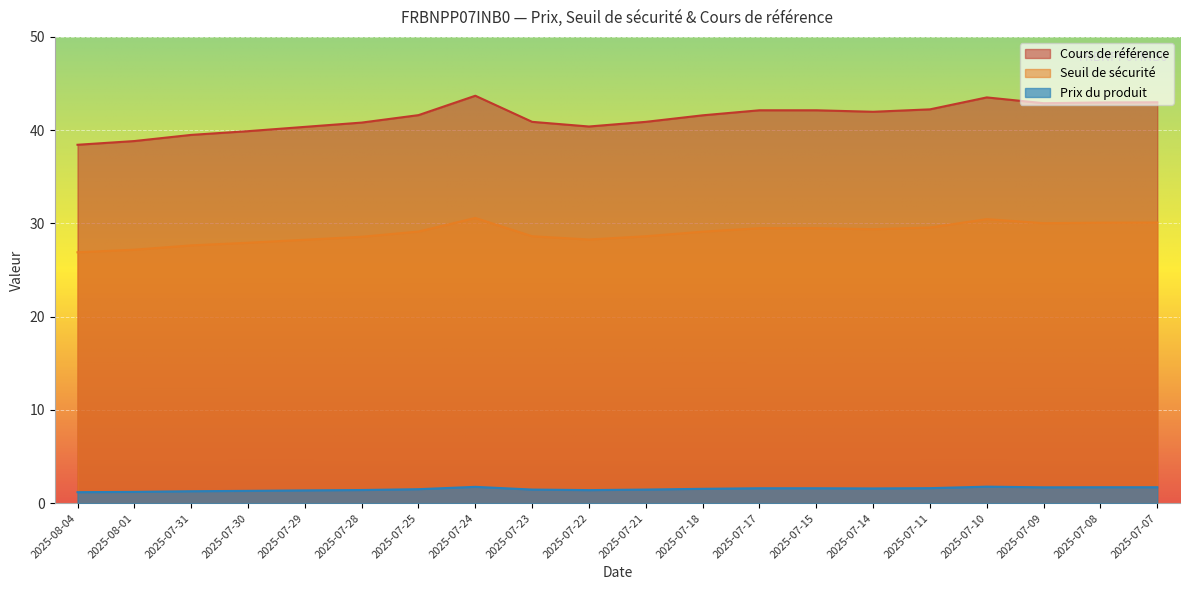

At which category does Seuil de sécurité reach its first local peak?

2025-07-24